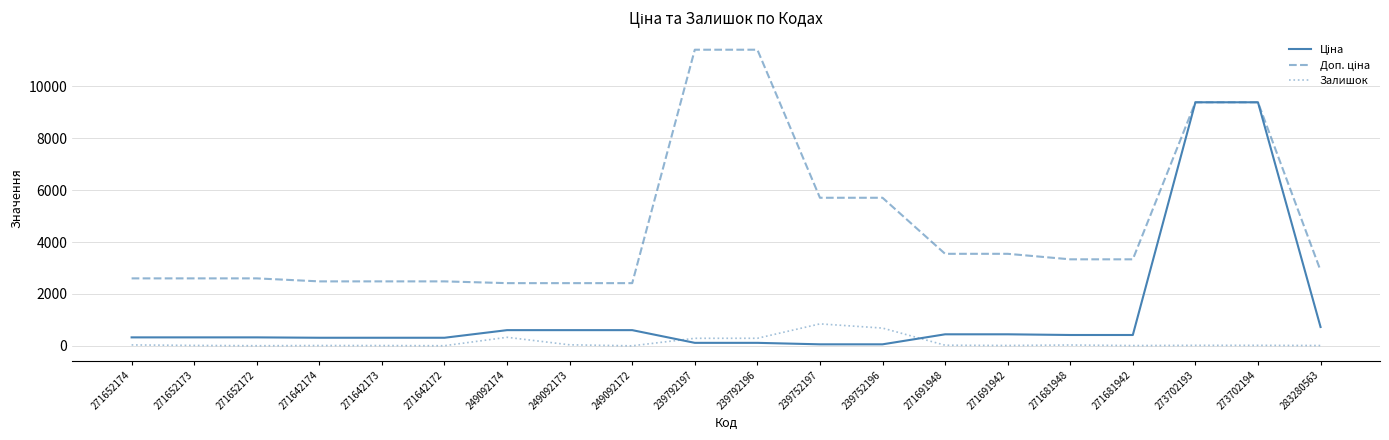

Does the chart display data point markers on the line(s)?

No